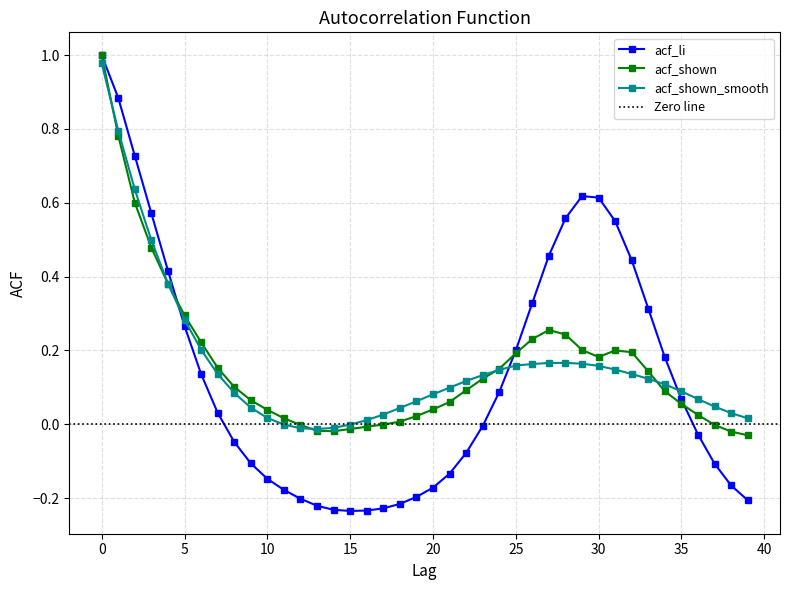

The value of acf_shown at 31 is 0.2. True or false?

True